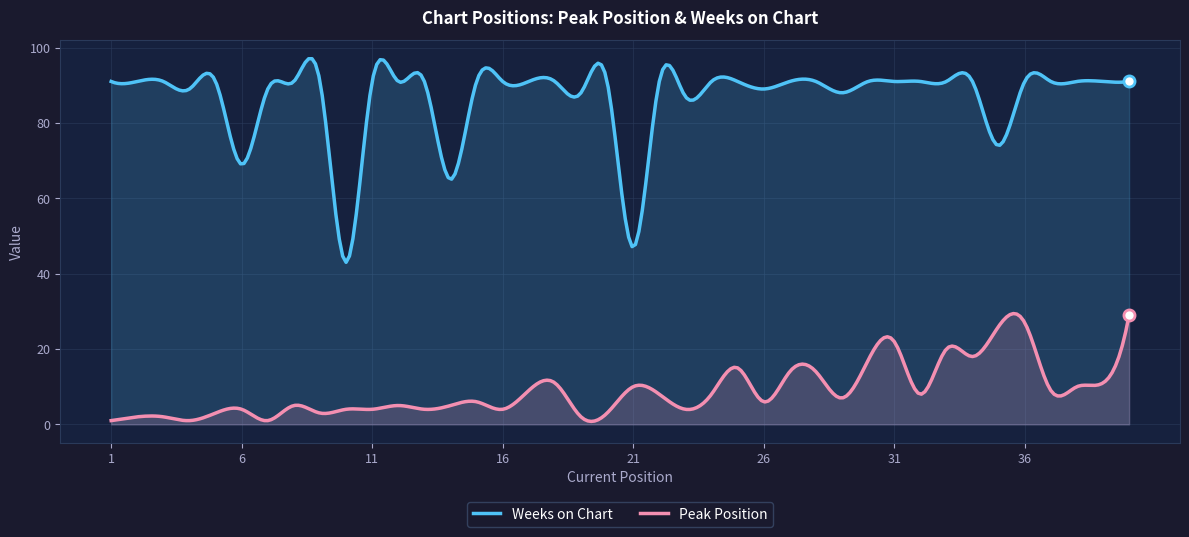

True or false: Peak Position and Weeks on Chart intersect in this chart.

False